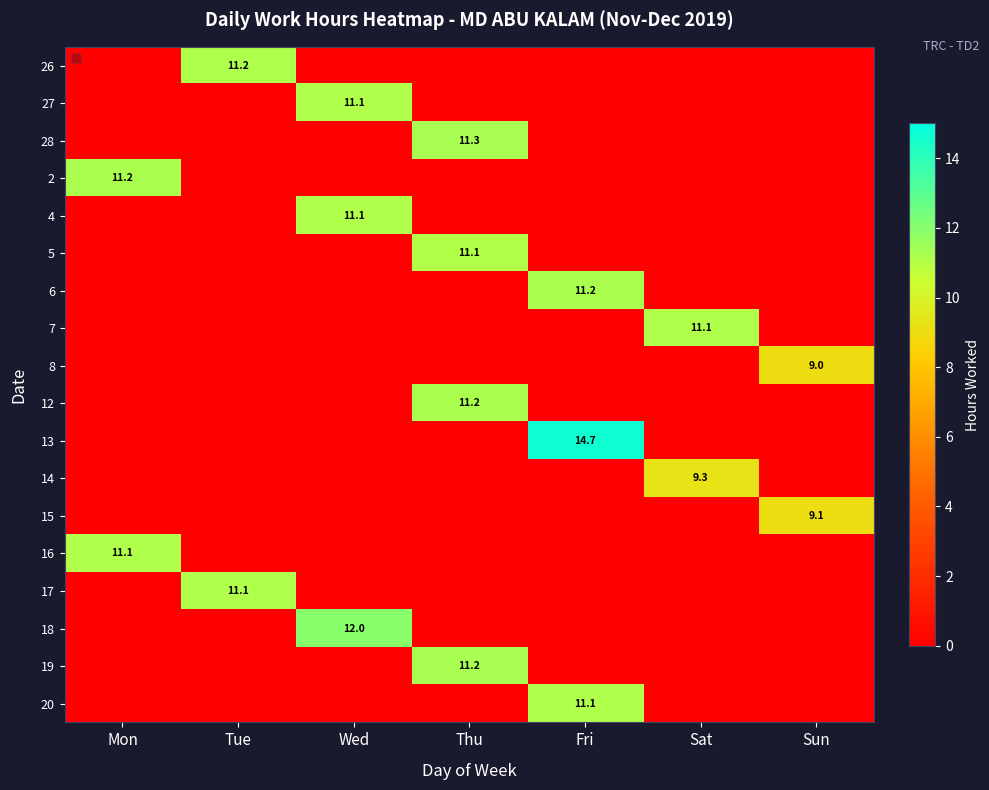

Is it true that 17 equals 14.9 at Tue?

False